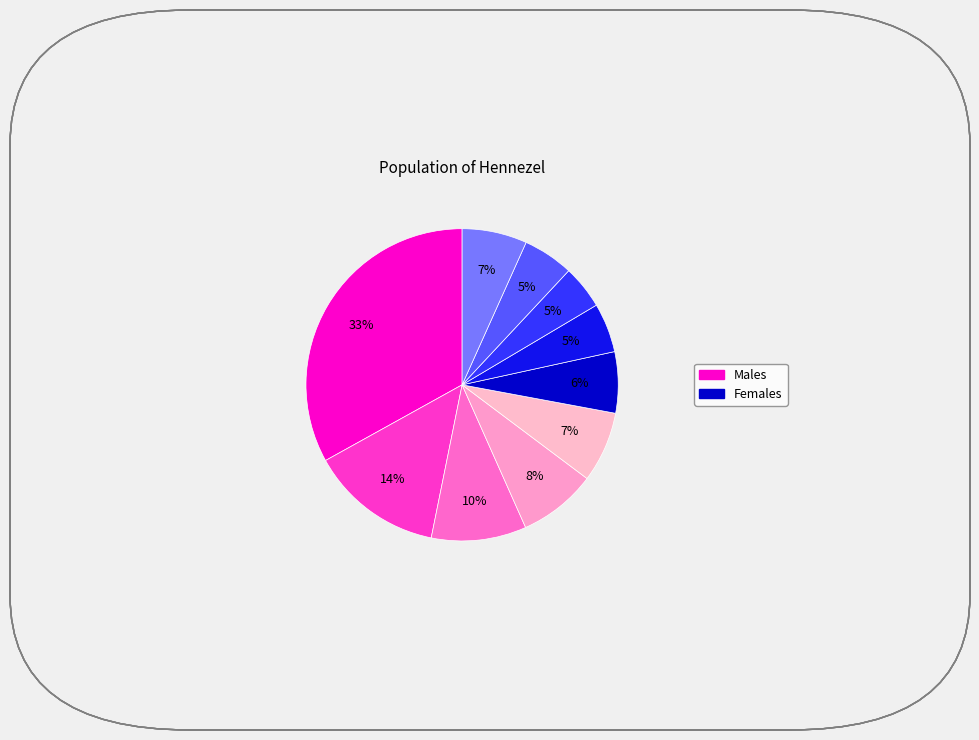

How many segments does this pie chart have?

10